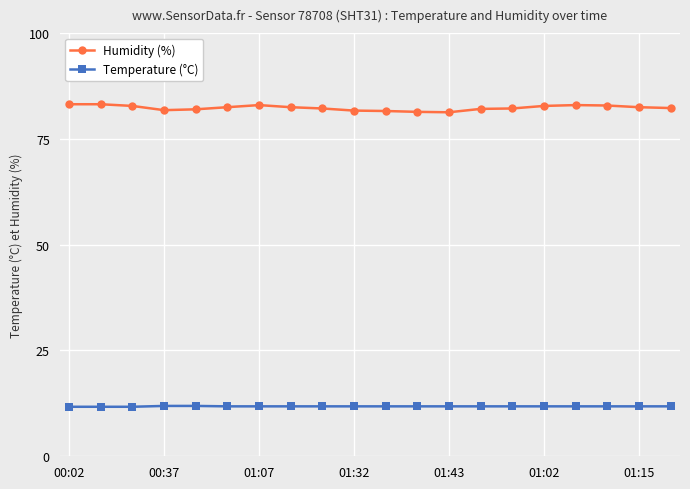

Which series has the largest range (max minus min)?

Humidity (%)